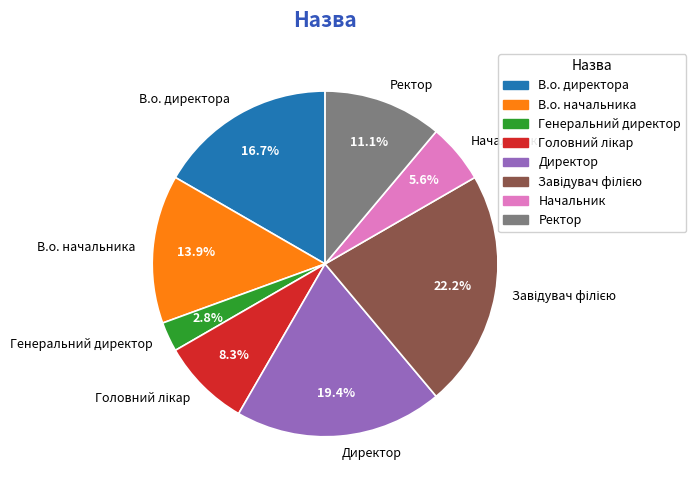

Which category has the smallest portion of the pie?

Генеральний директор